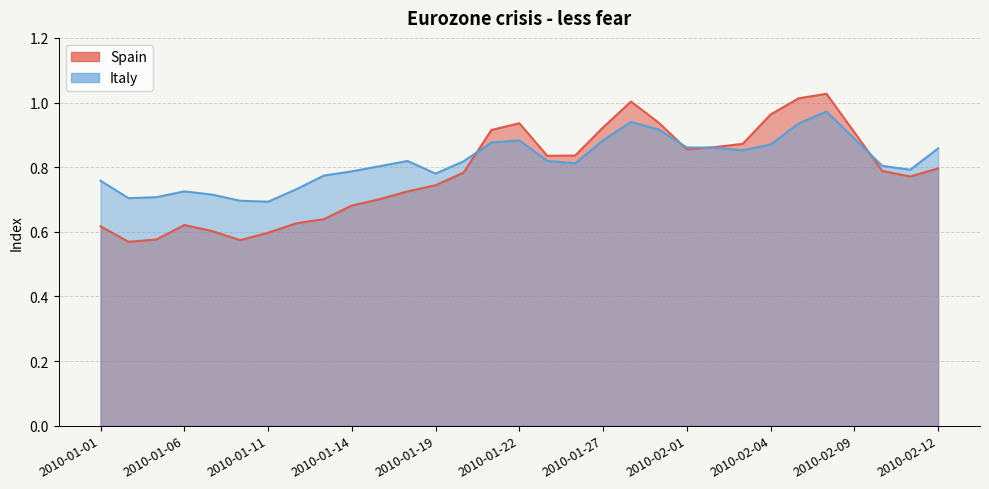

Which label corresponds to the smallest value in the chart?

2010-01-04